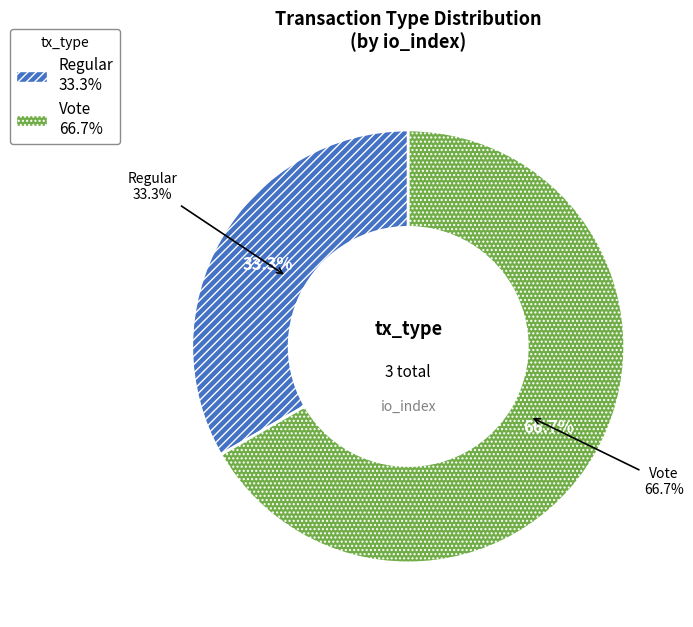

Is it true that Vote is 53% of the pie?

False